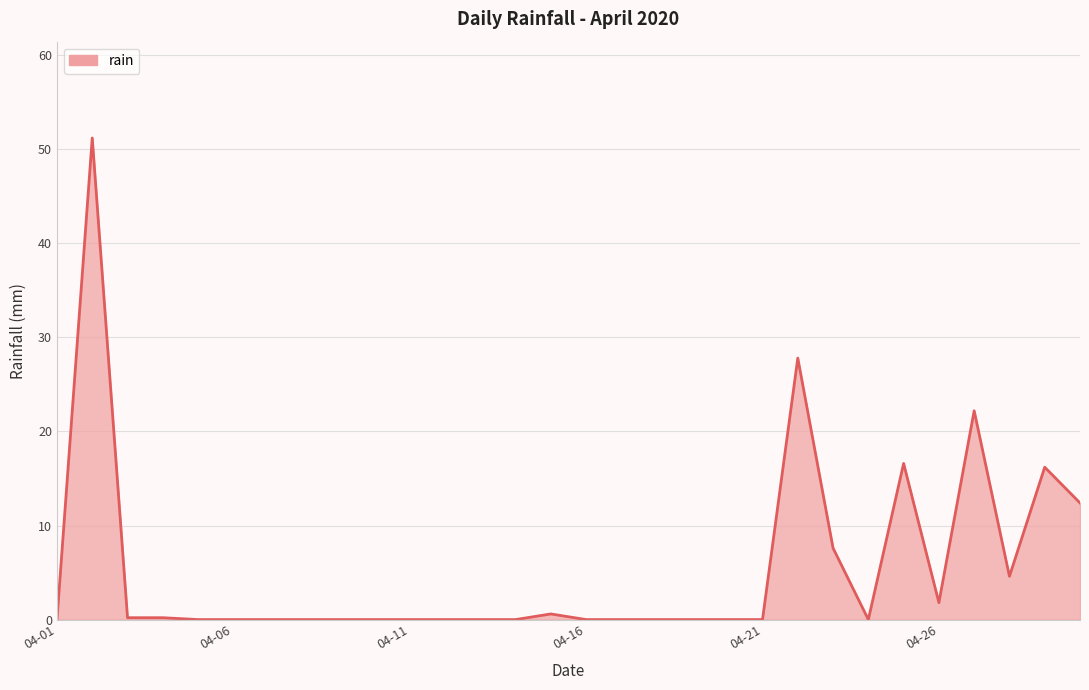

What is the sum of all values?

161.4